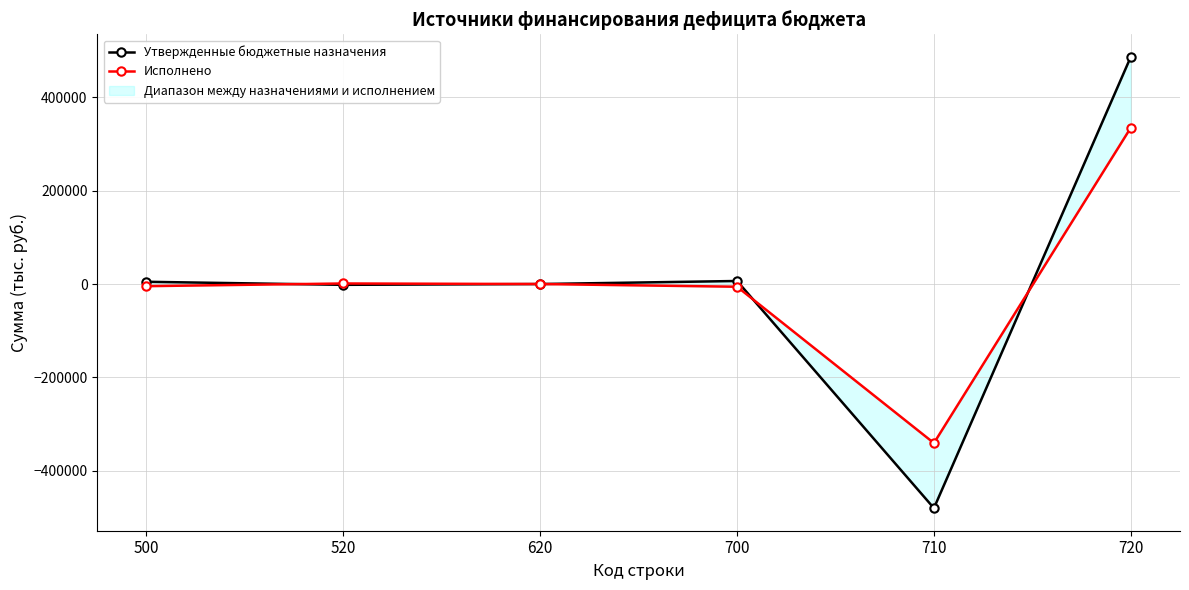

Which category has the lowest value in the Исполнено series?

710